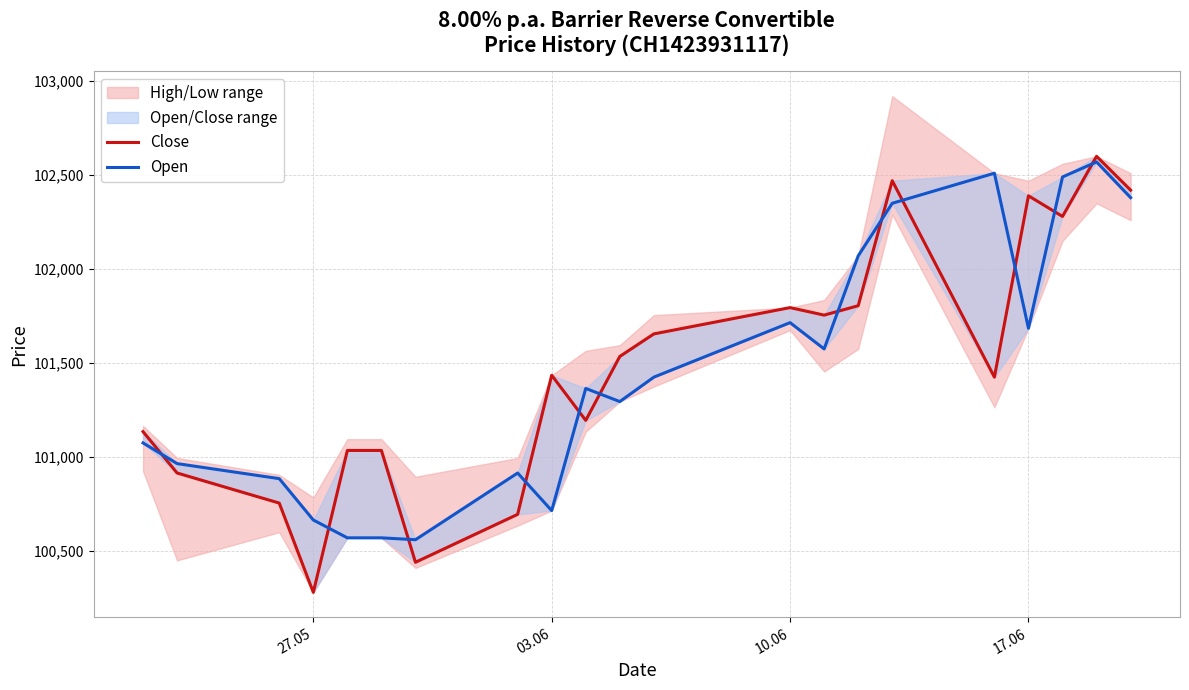

The value of Open at 4 is 170472. True or false?

False